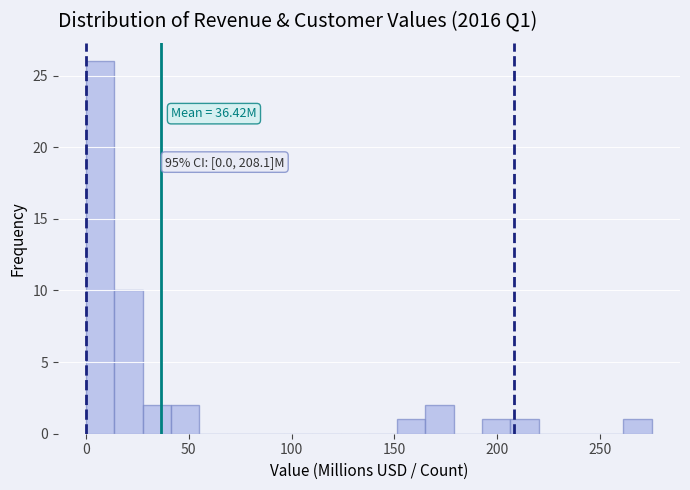

Read against the x-axis, roughly where is the centre of the tallest bar?

5